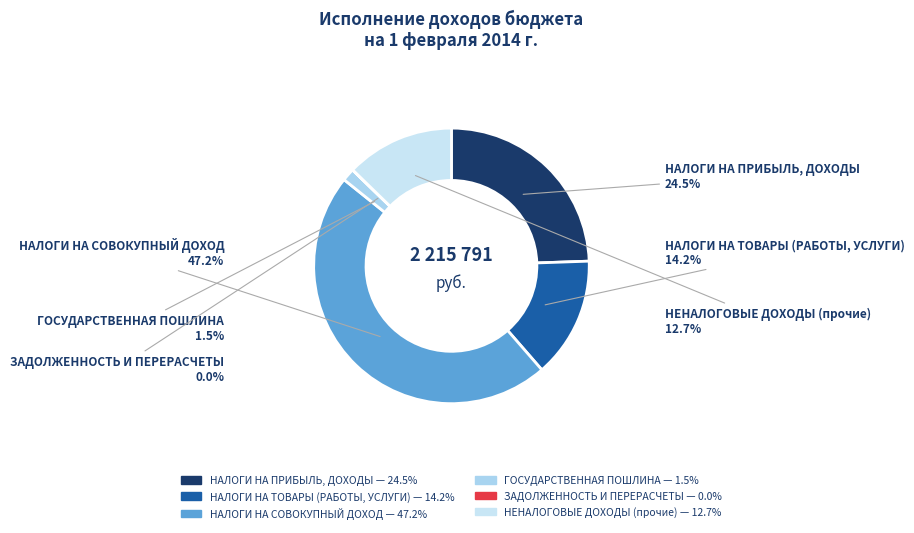

Does НАЛОГИ НА СОВОКУПНЫЙ ДОХОД account for over 50% of the chart?

No